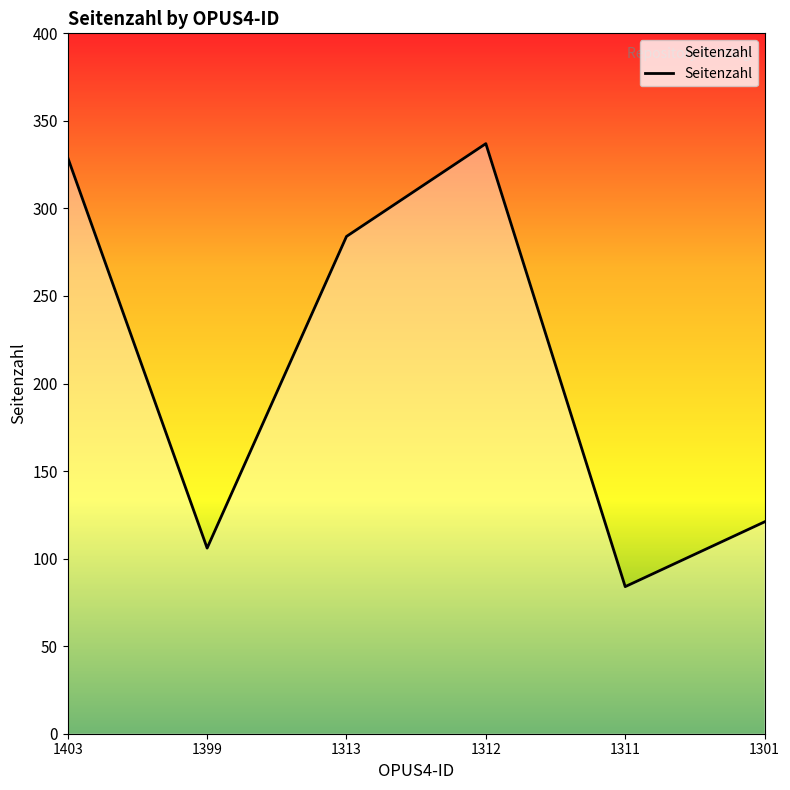

Reading left to right, list all the values displayed in this chart.

329	106	284	337	84	121